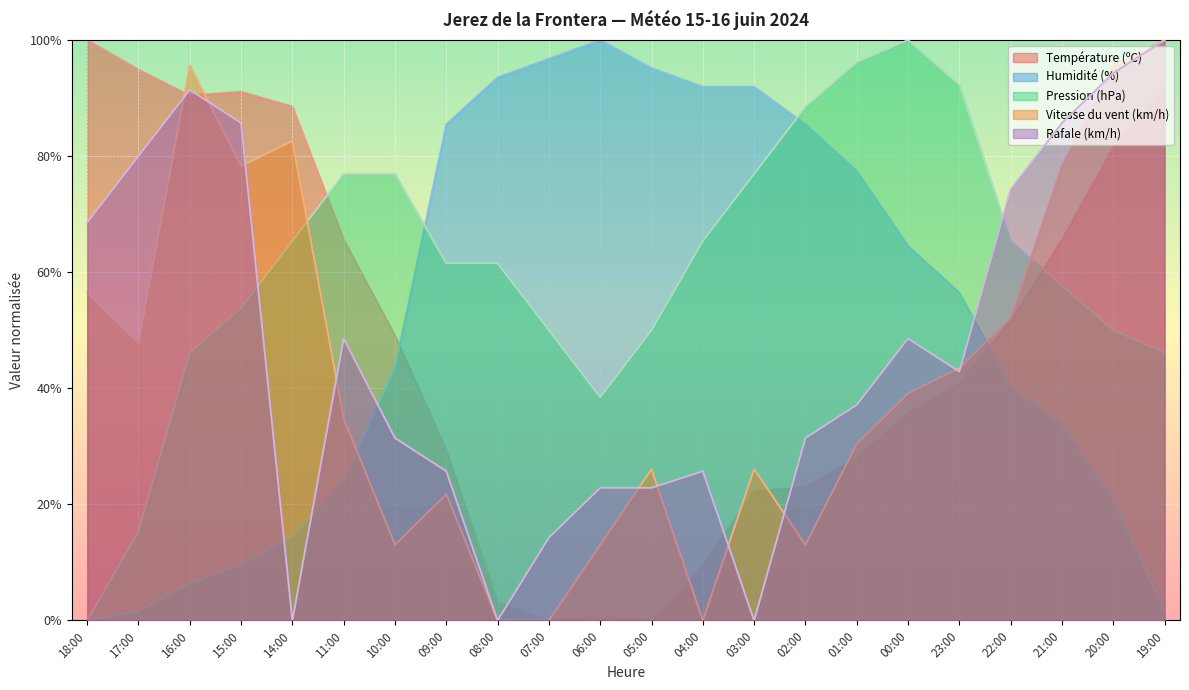

The value of Humidité (%) at 22:00 is 10.3. True or false?

False